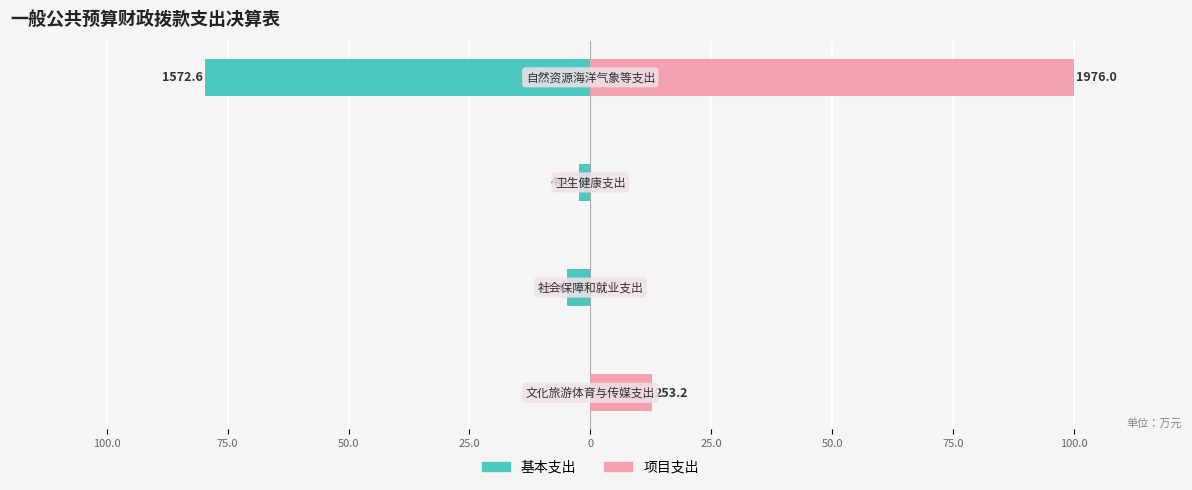

What is the sum of all 基本支出 values?

-86.8